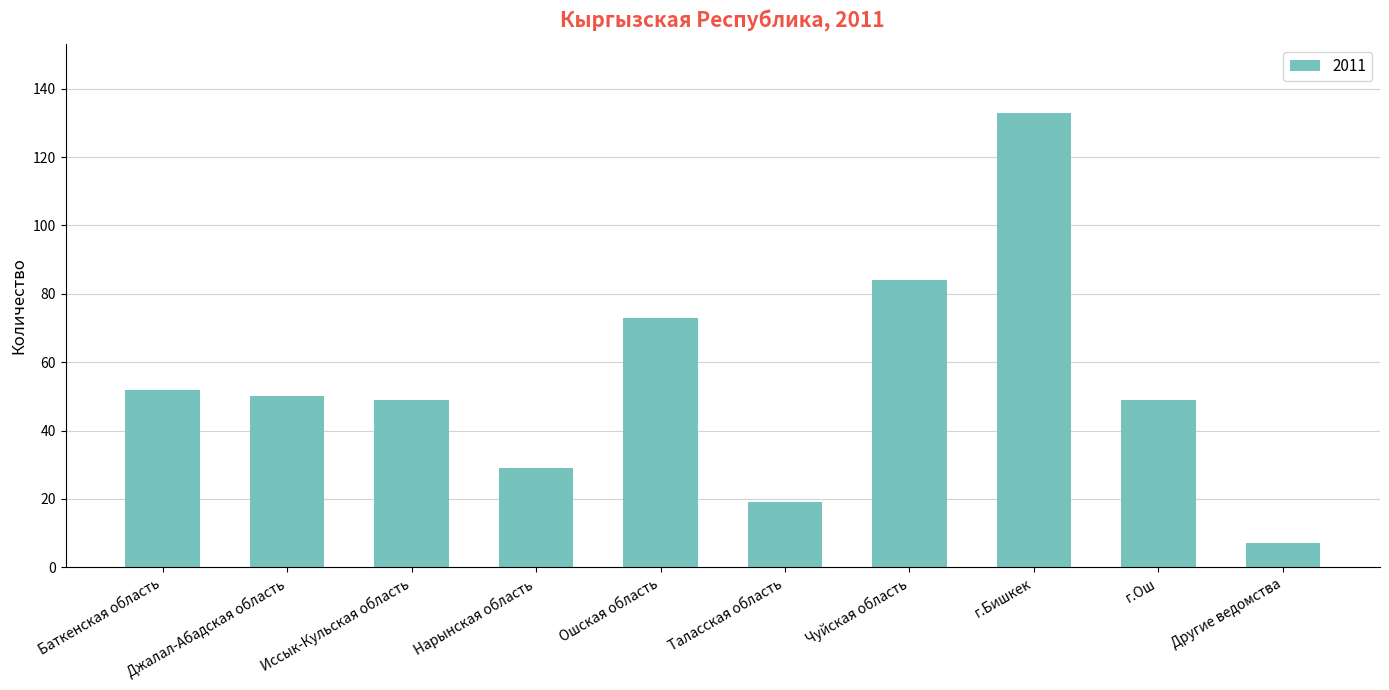

What is the difference between the second highest and minimum values?

77